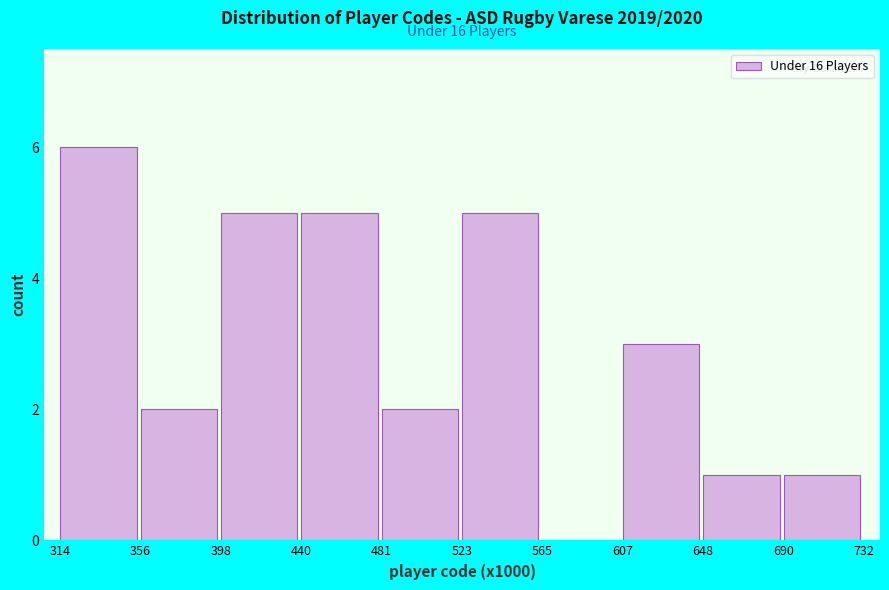

Reading left to right, what are all the values shown in this chart?

314=6	356=2	398=5	440=5	481=2	523=5	565=0	607=3	648=1	690=1